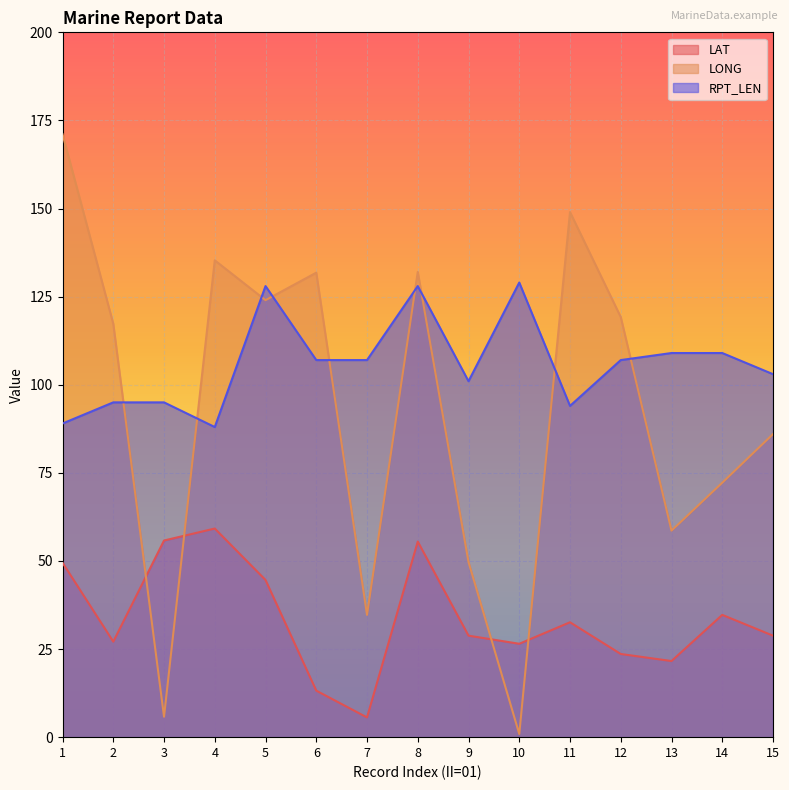

At which category does the chart reach its minimum across all series?

10